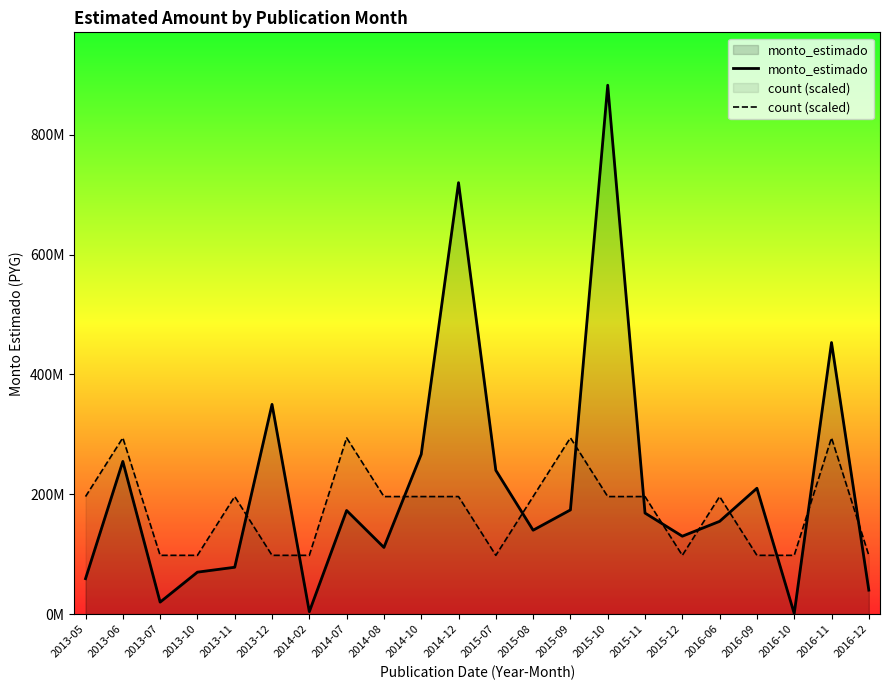

How many categories are shown in the chart?

22